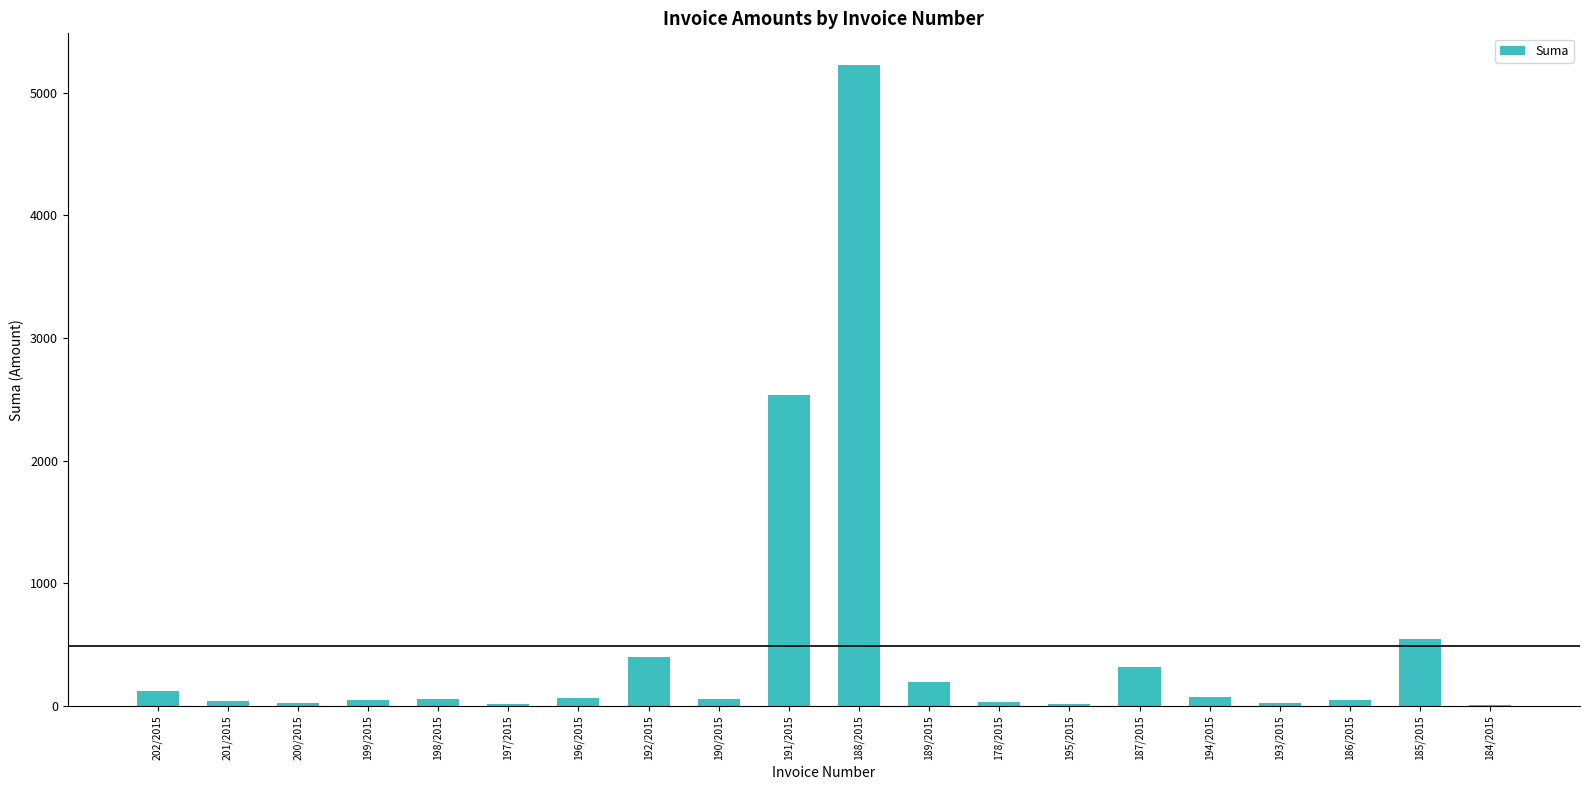

What is the sum of the values at 185/2015 and 194/2015?

622.6